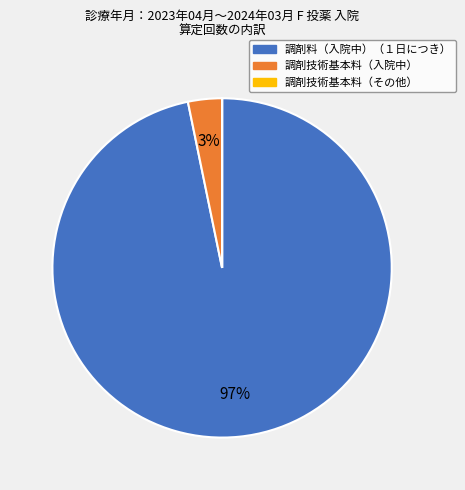

Which has a higher value, 調剤技術基本料（入院中） or 調剤料（入院中）（１日につき）?

調剤料（入院中）（１日につき）